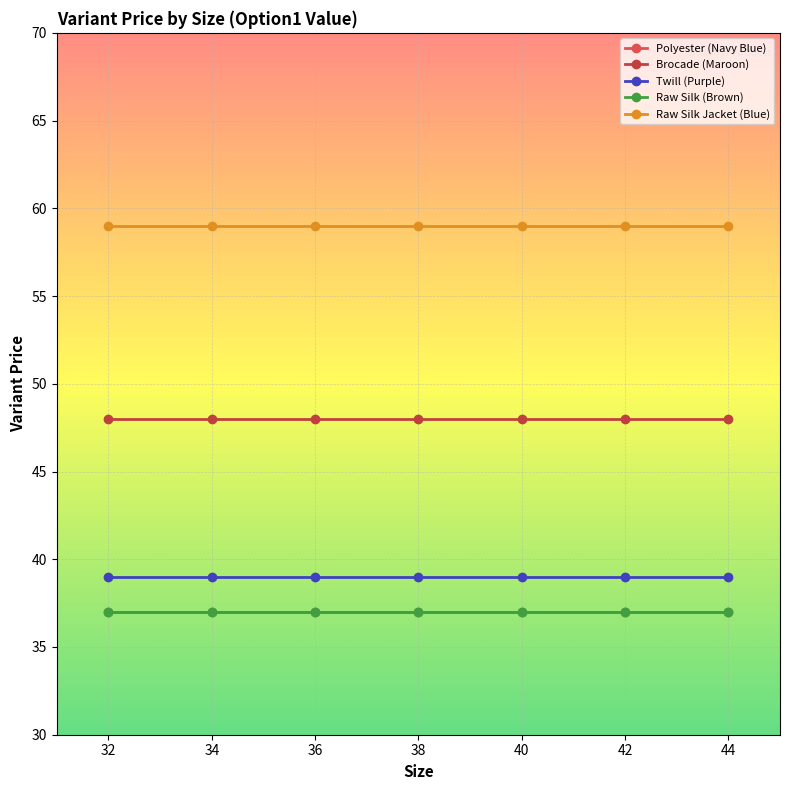

What is the sum of all Polyester (Navy Blue) values?

259